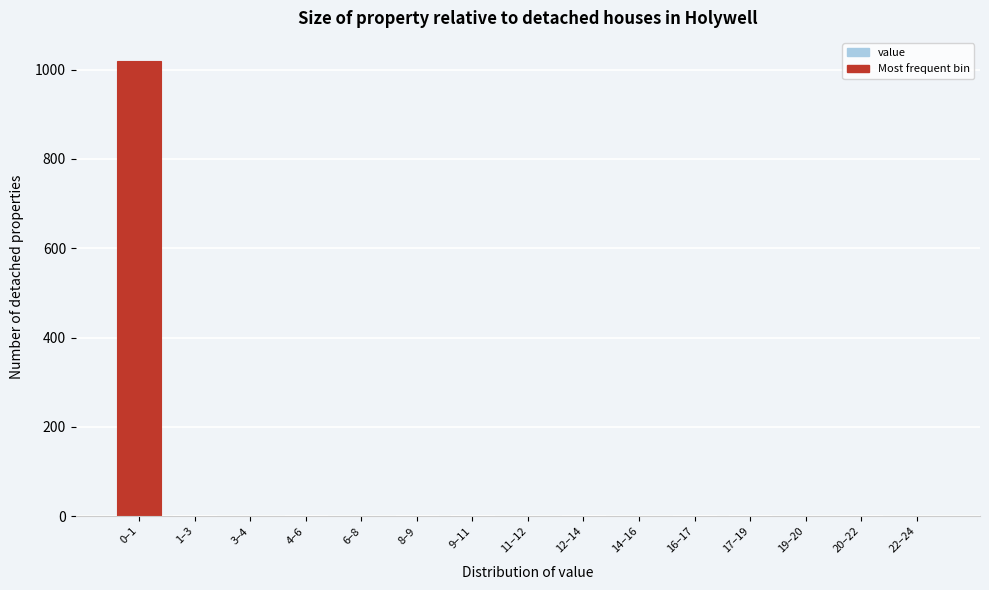

What is the greatest value displayed?

1020